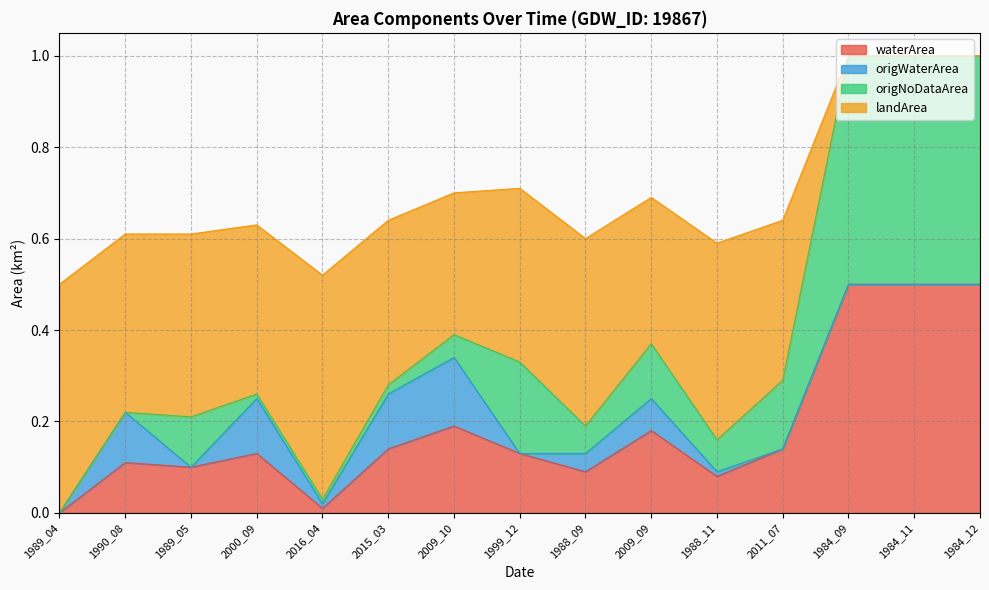

The value of waterArea at 2009_09 is 0.3. True or false?

False